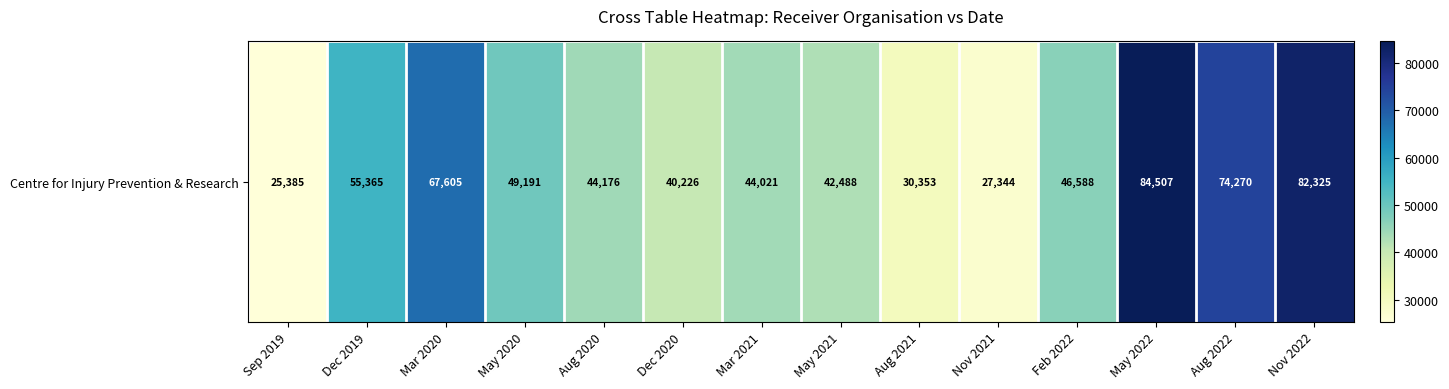

What is the greatest value displayed?

84506.9